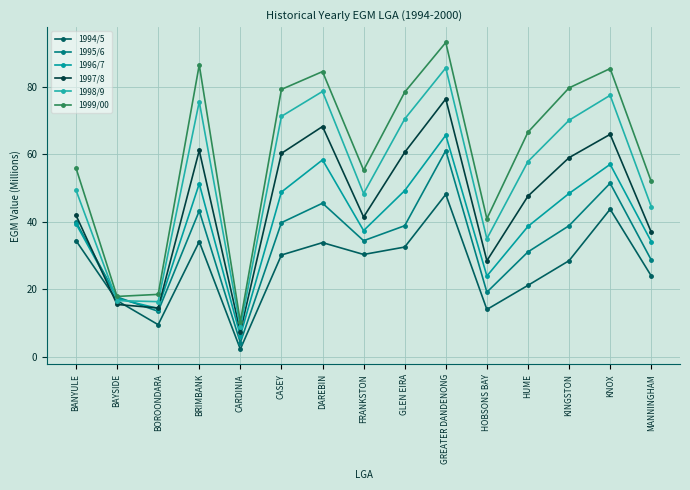

How many values in the 1994/5 series are below 30?

7